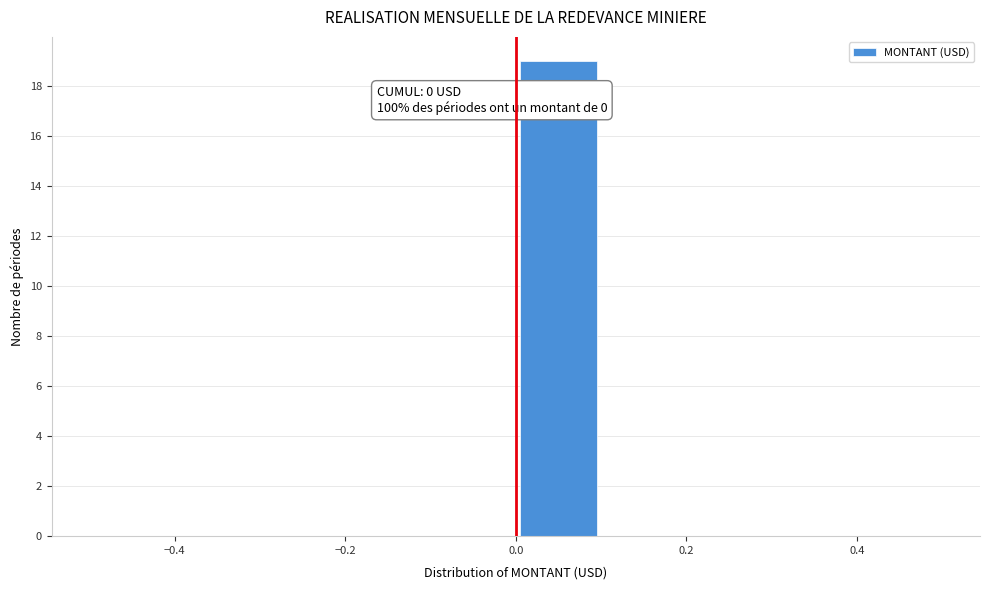

Over which range of the x-axis is the bar tallest?

0.0 to 0.1